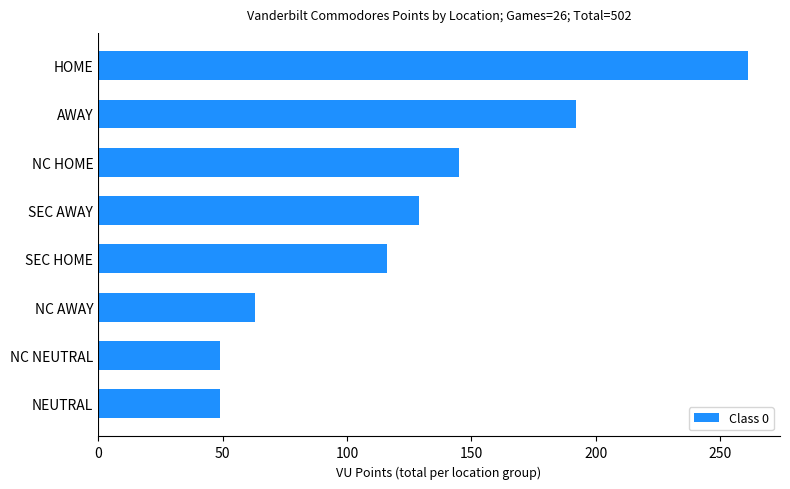

What is the sum of all values?

1004